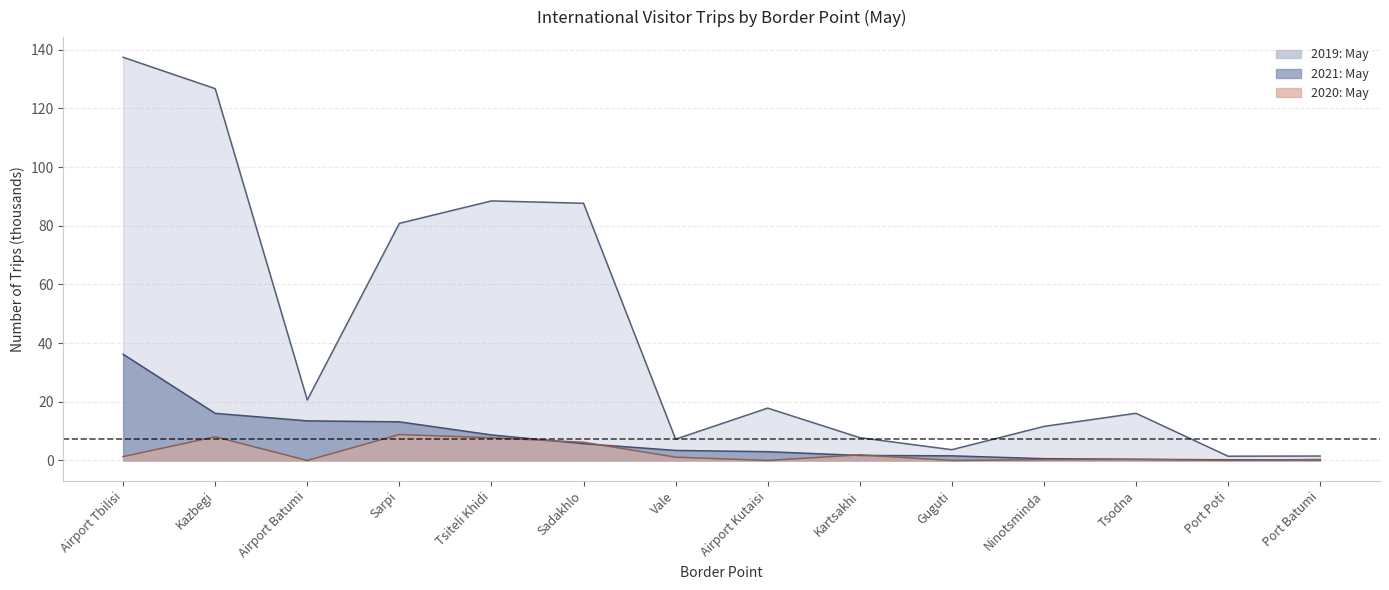

What is the difference between the maximum and minimum values in the 2020: May series?

8.8